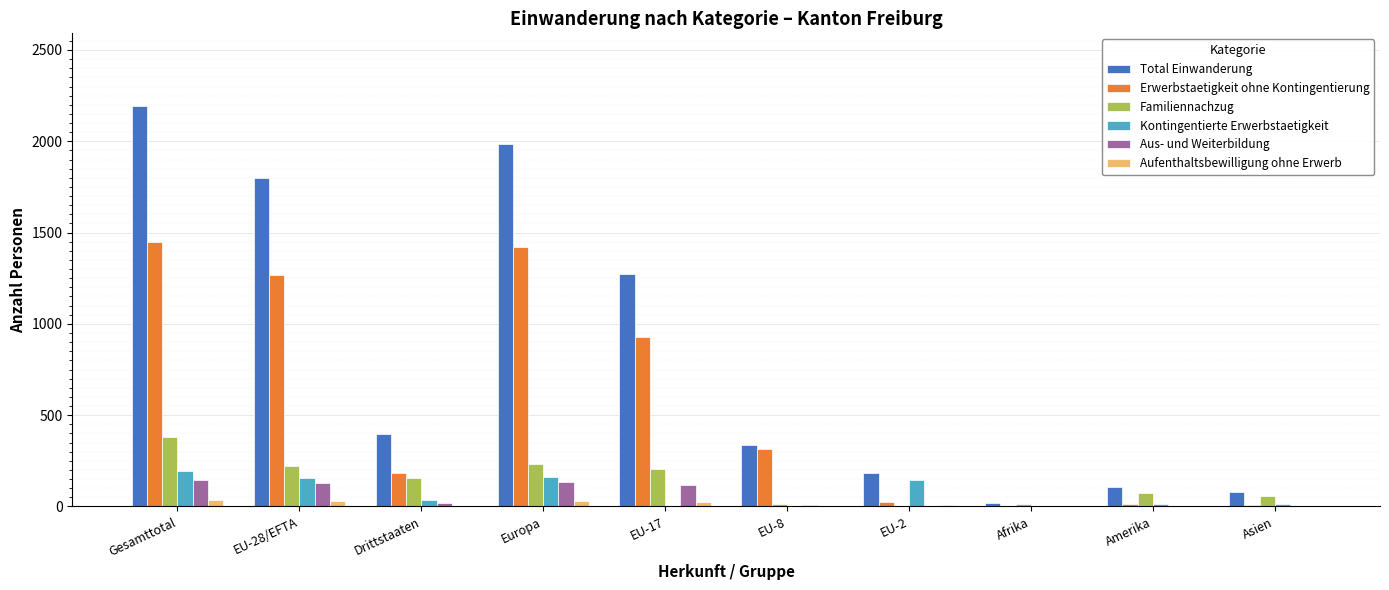

Where does the Total Einwanderung series first go above 397?

Gesamttotal